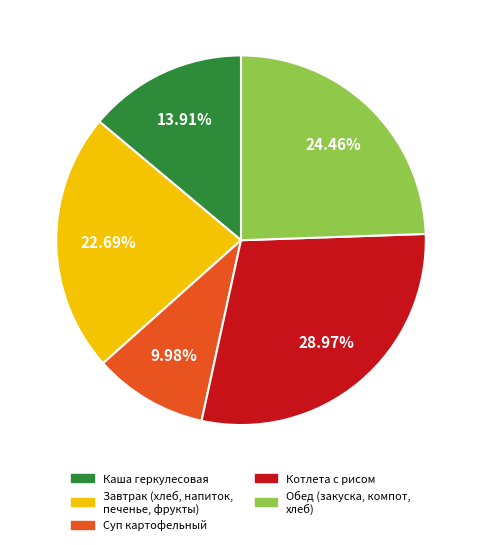

Is there any slice that represents more than half of the pie?

No